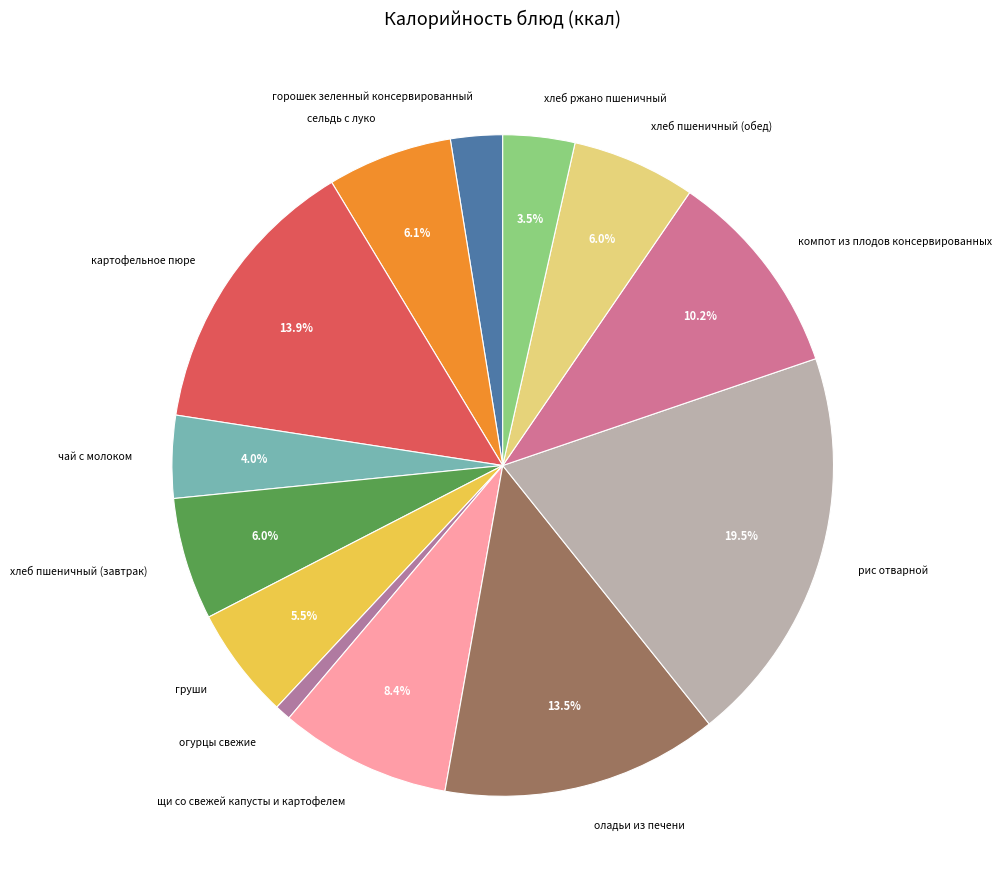

To the nearest percent, what is the combined percentage of горошек зеленный консервированный and хлеб пшеничный (завтрак)?

9%